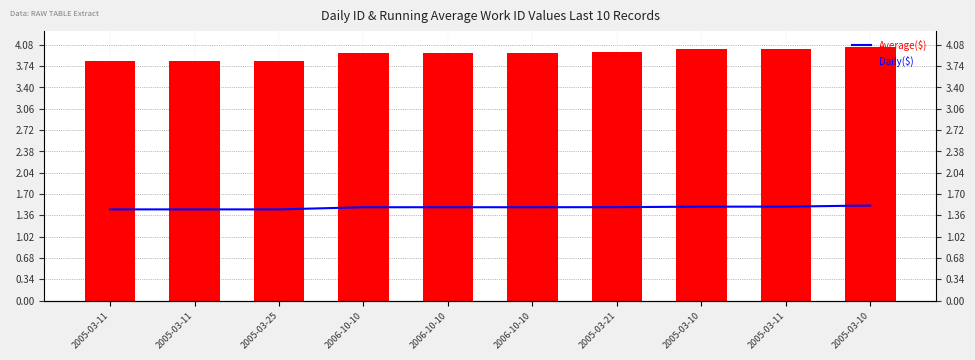

How many bars are there in each group?

2